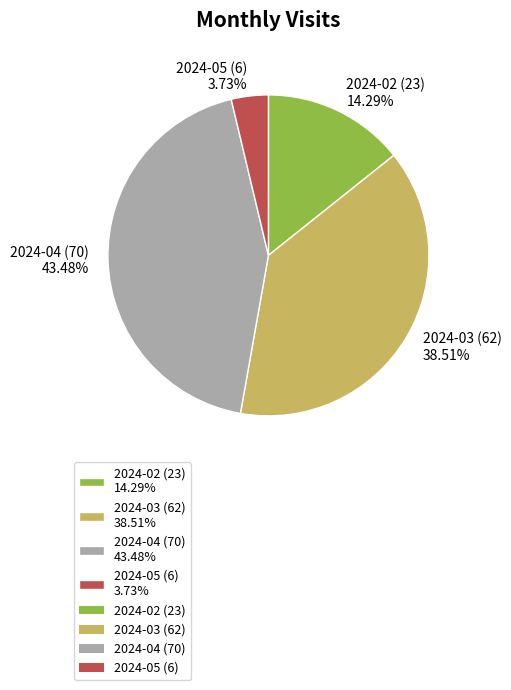

To the nearest percent, what percentage of the pie is 2024-05 (6)?

4%